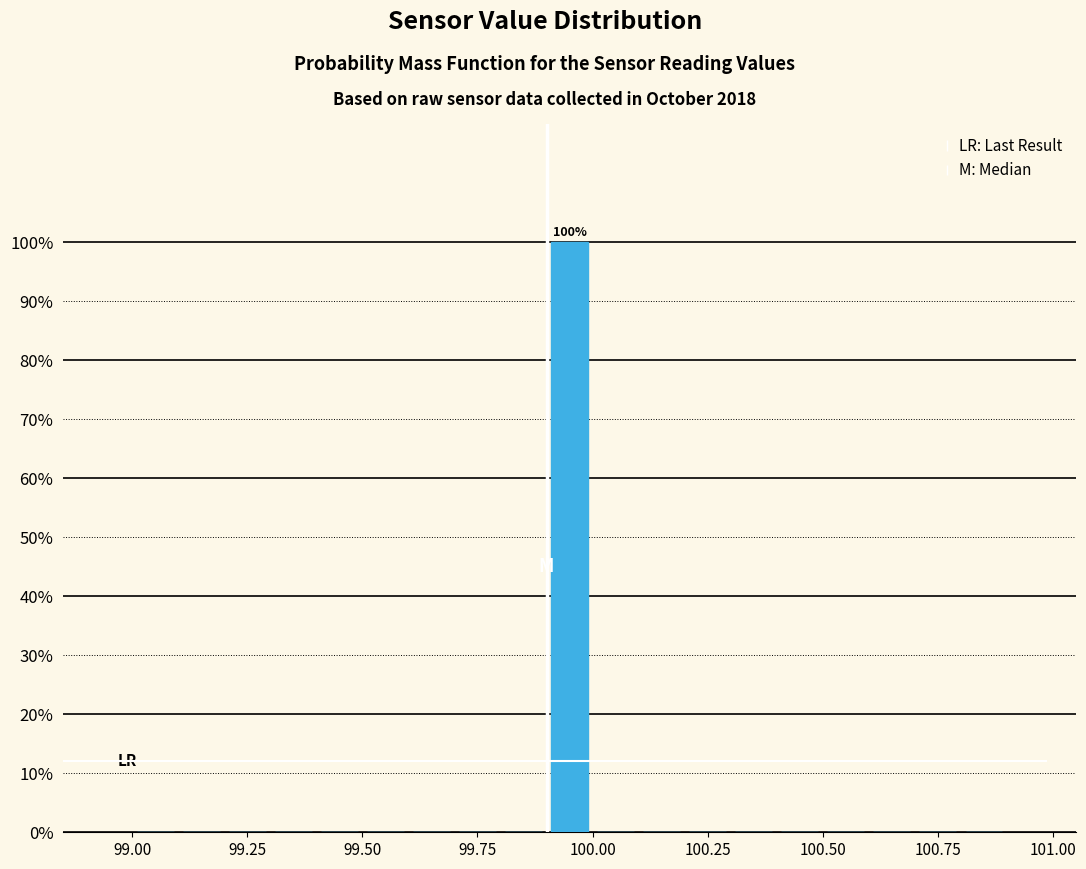

Around what value on the x-axis is the tallest bar? Give the approximate position of its centre, as read against the axis.

99.95